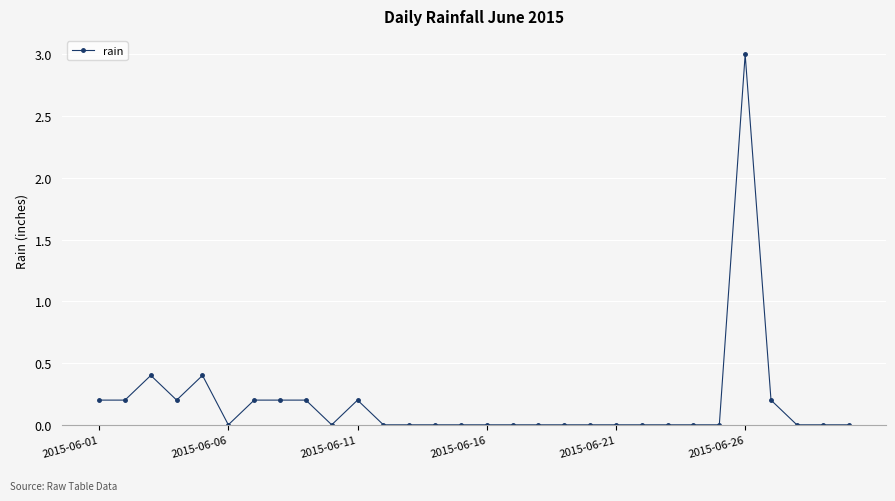

What is the value of the 5th point from the left?

0.4